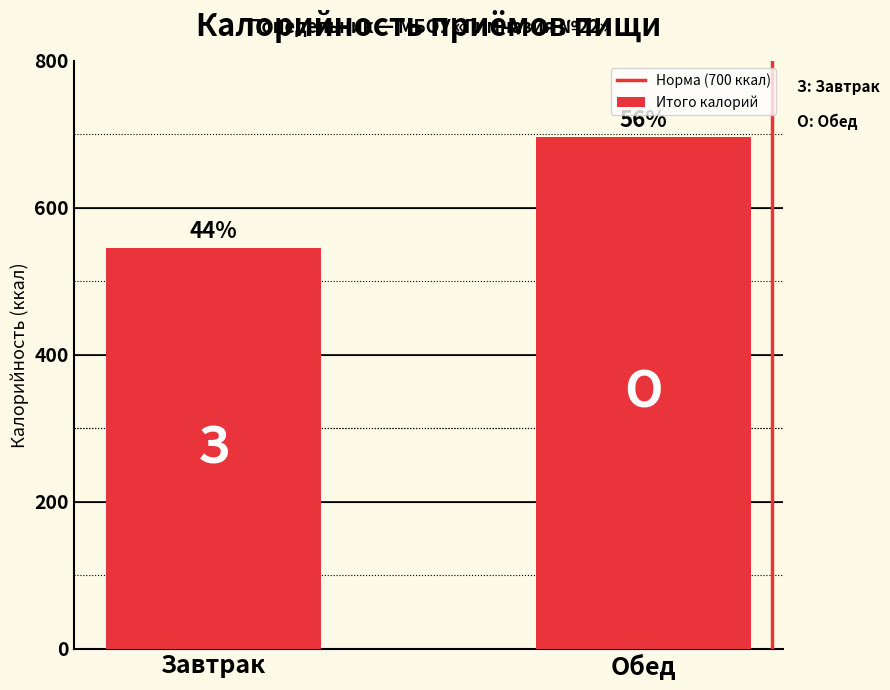

Reading left to right, transcribe all the data shown in this chart.

Норма (700 ккал): 0	1
Итого калорий: 545	696